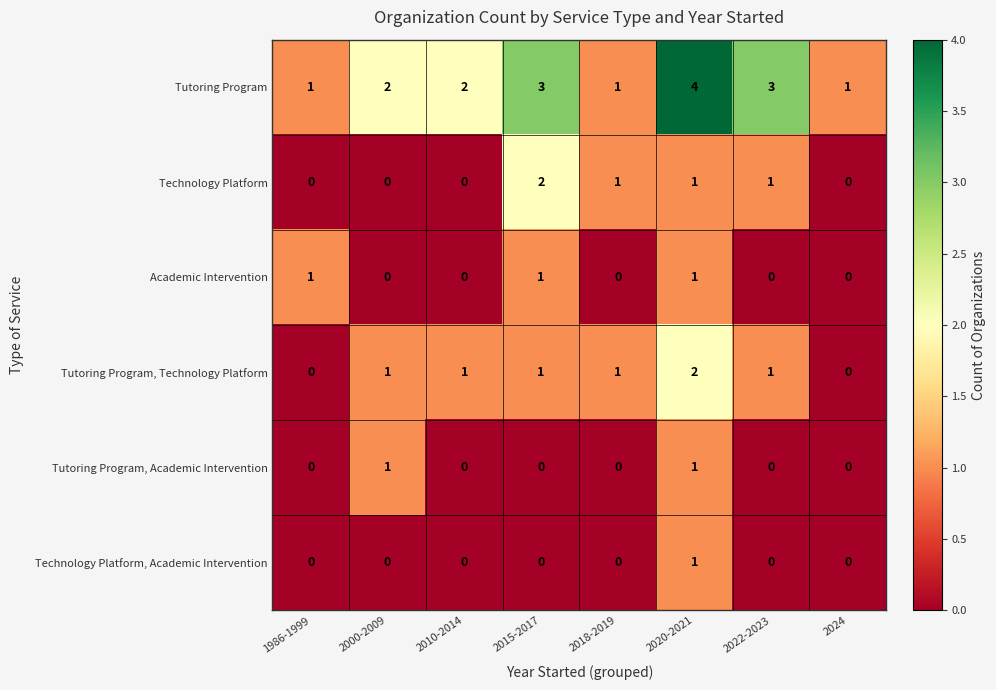

Which series has the largest total across all categories?

Tutoring Program